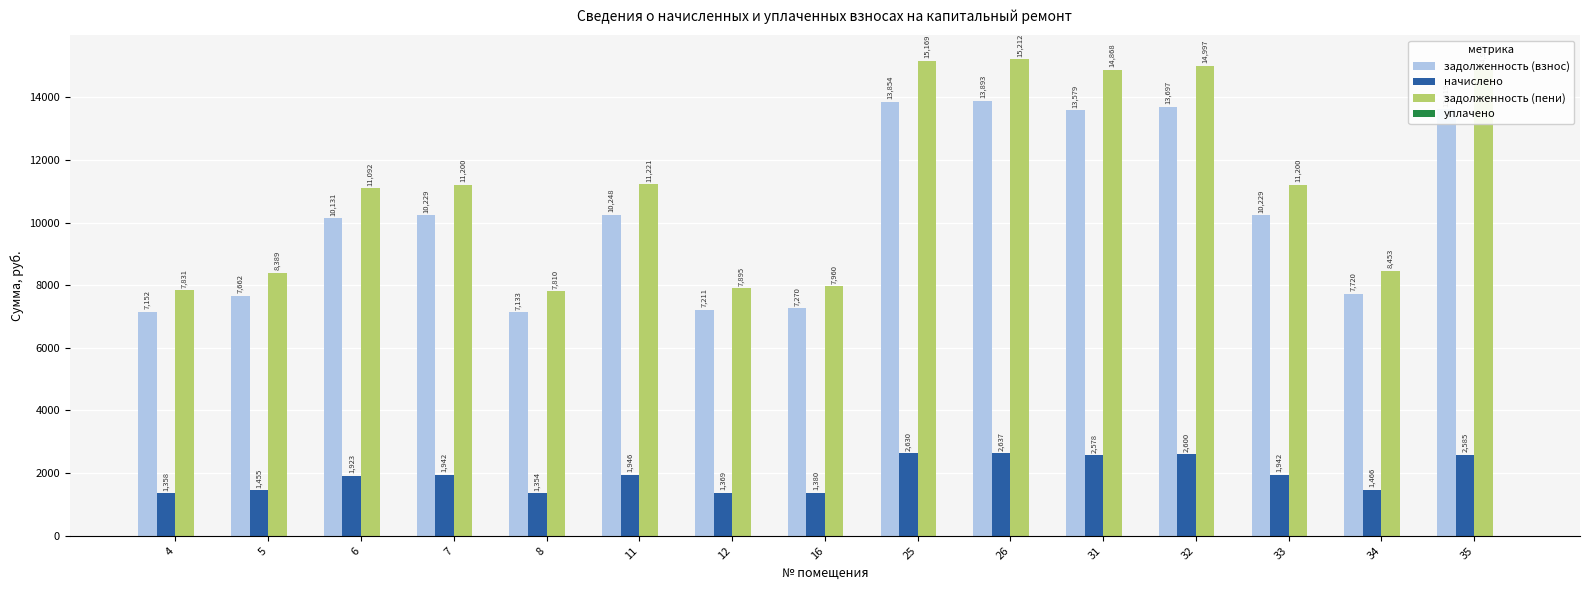

At which label does задолженность (взнос) reach its peak?

26